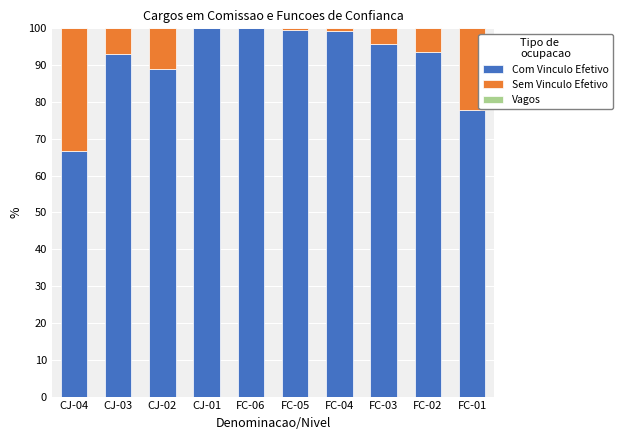

How many distinct data groups are displayed?

2